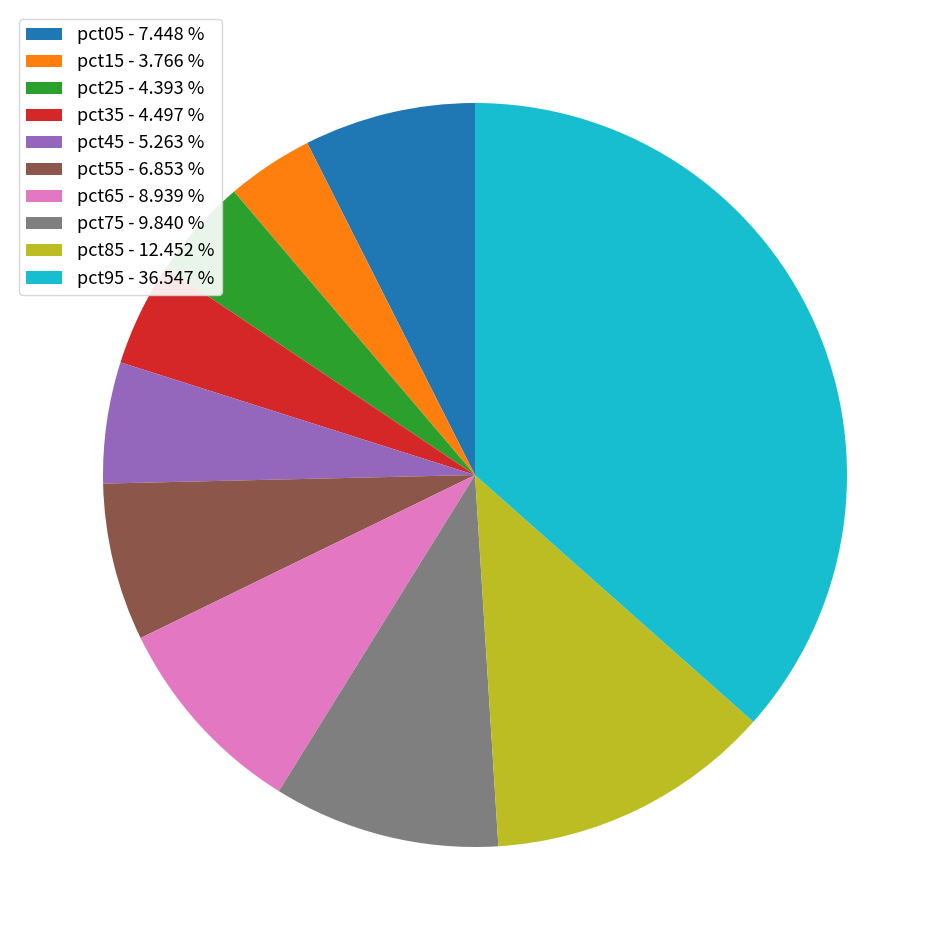

Which slice is the largest?

pct95